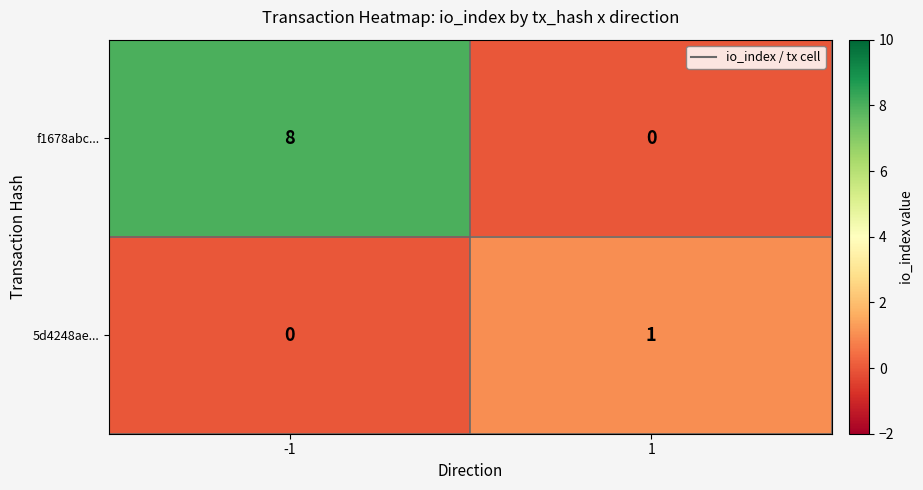

What is the difference between the maximum and minimum values in the f1678abc... series?

8